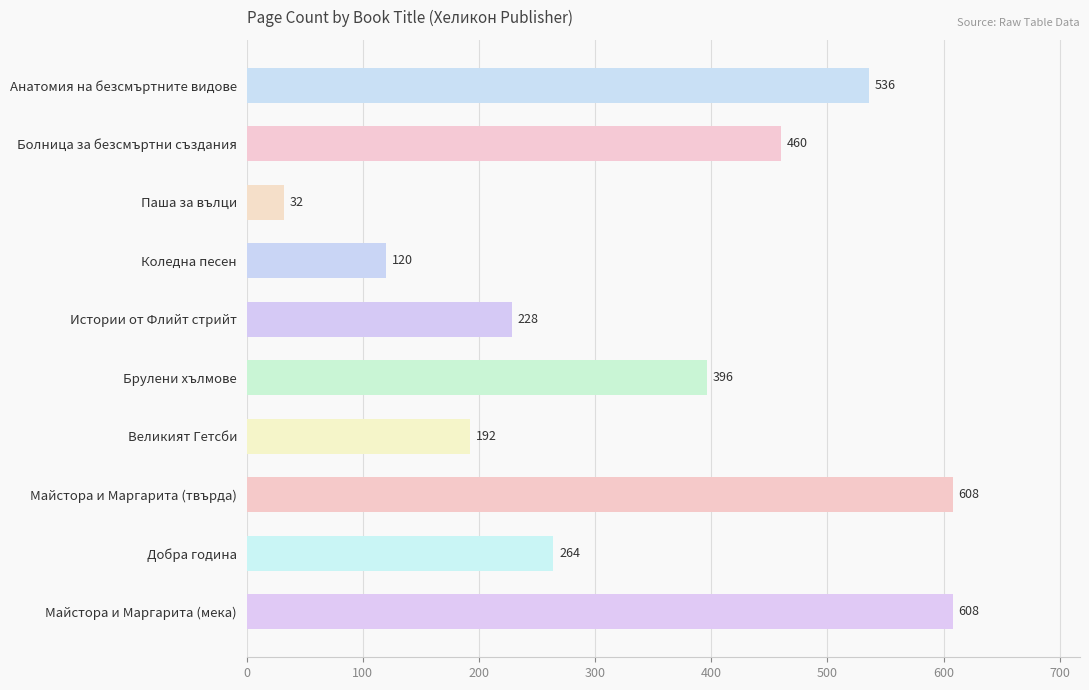

Is it true that the value at Великият Гетсби is 130?

False